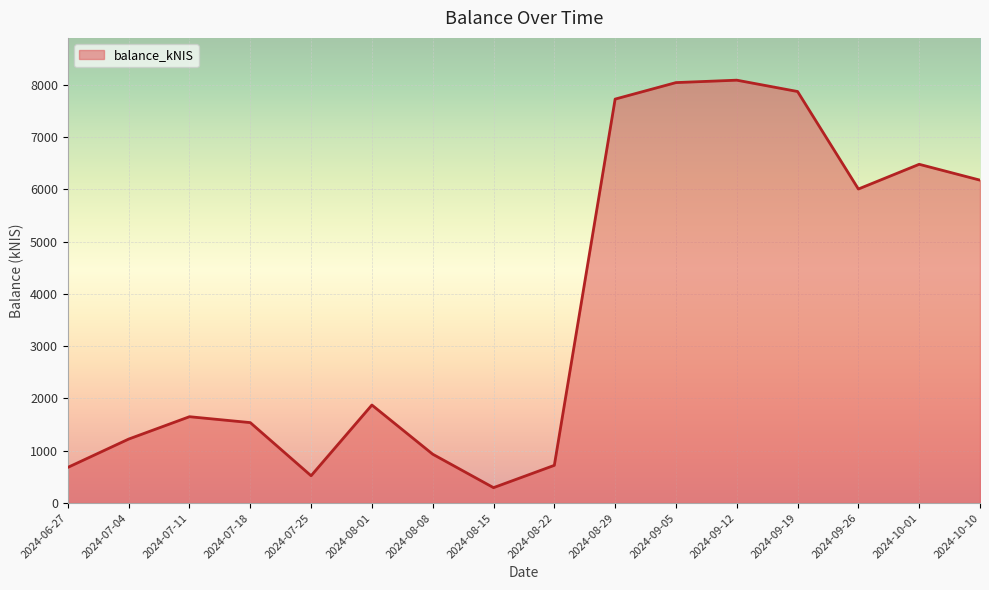

At which category does the chart reach its minimum across all series?

2024-08-15